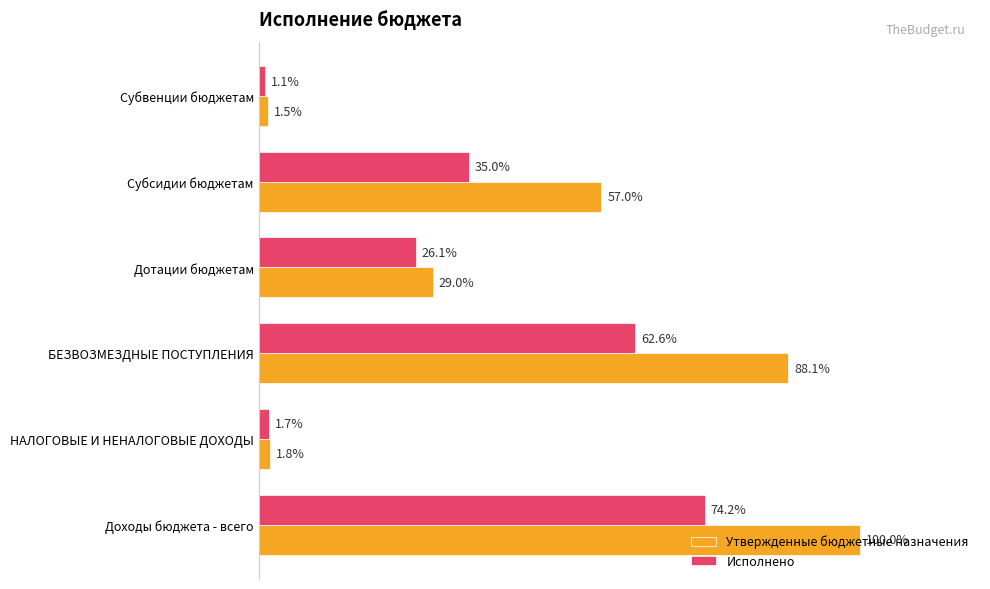

How many data points in Исполнено are above 7025710?

3